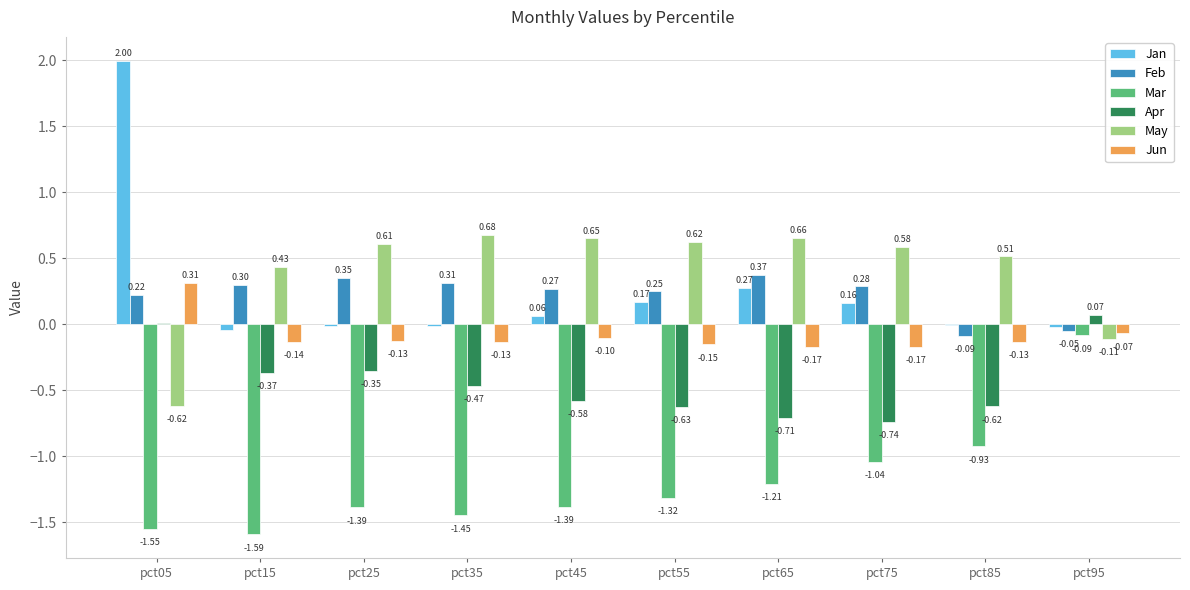

Are the bars horizontal?

No